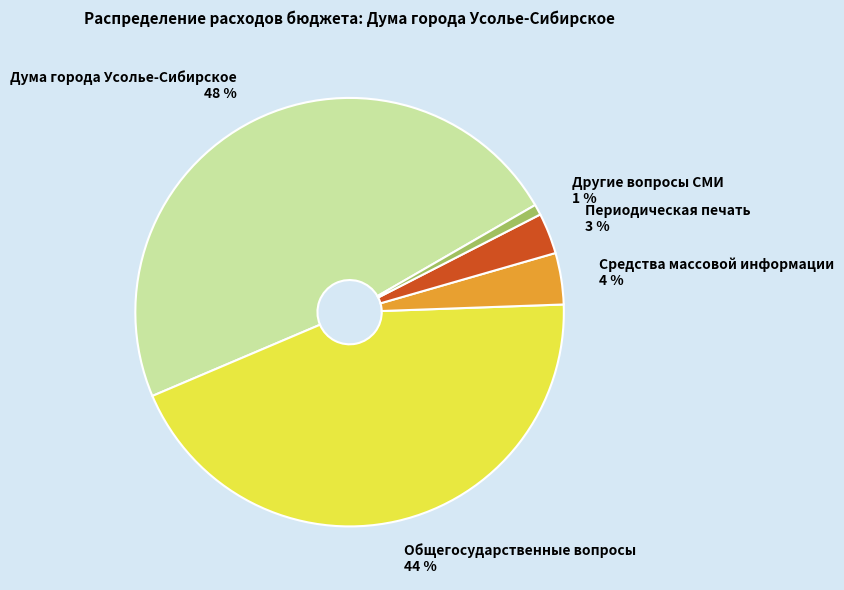

True or false: Другие вопросы СМИ accounts for 11% of the total.

False